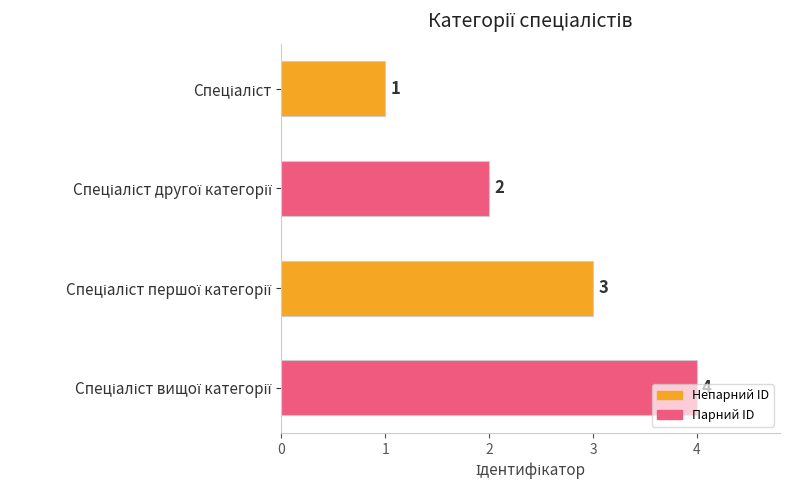

What is the greatest value displayed?

4